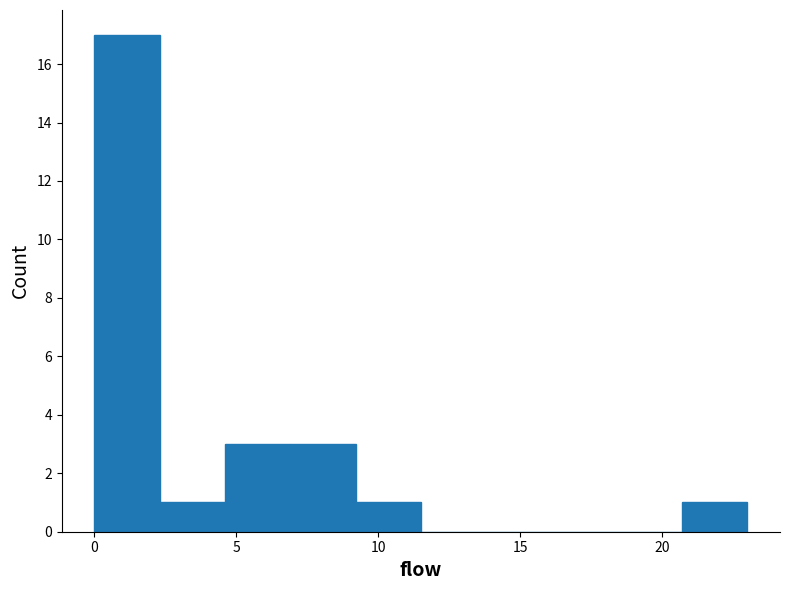

What is the height of the bar covering 0.0 to 2.3 on the x-axis? Neither the bar edges nor the heights are printed on the chart, so give them approximately, as read against the axes.

17